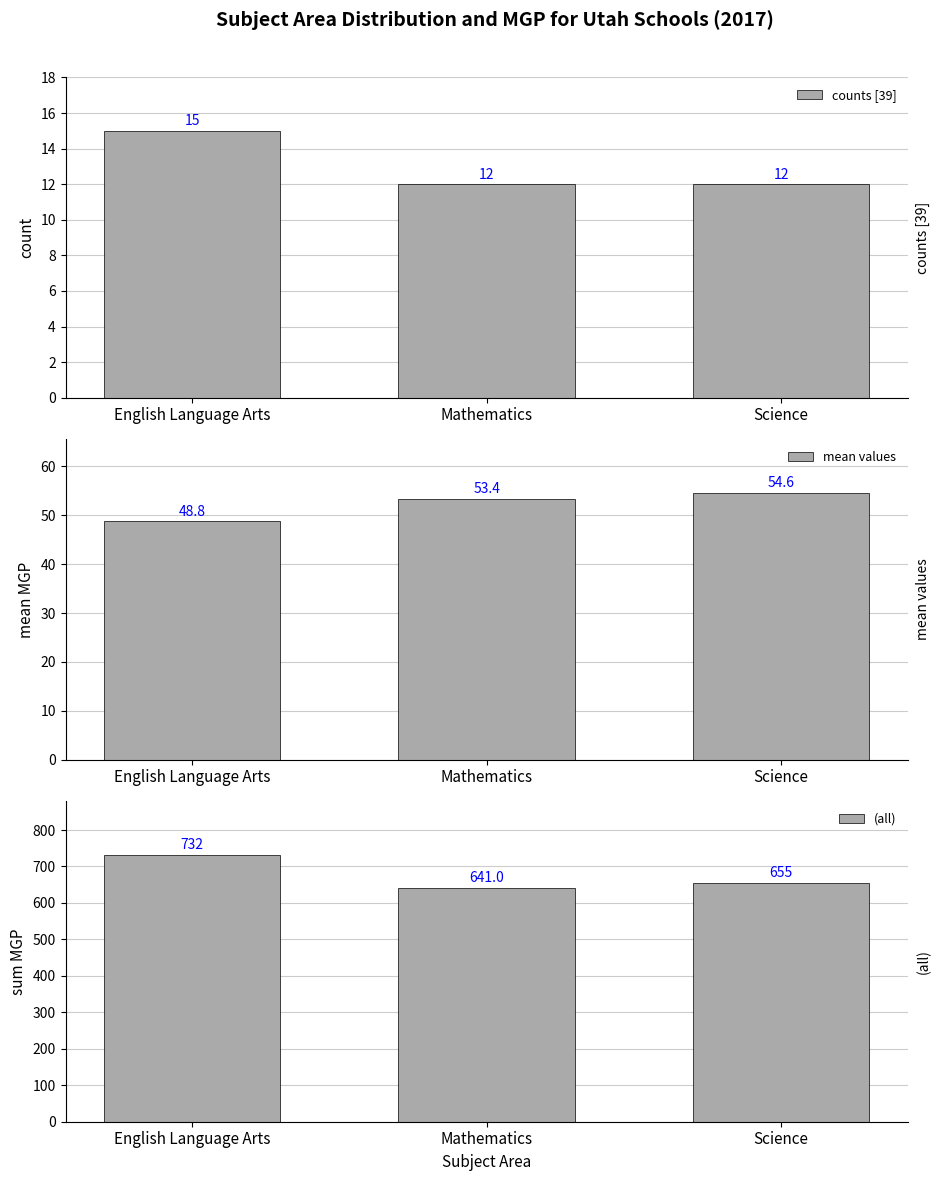

Is it true that (all) equals 362.5 at English Language Arts?

False